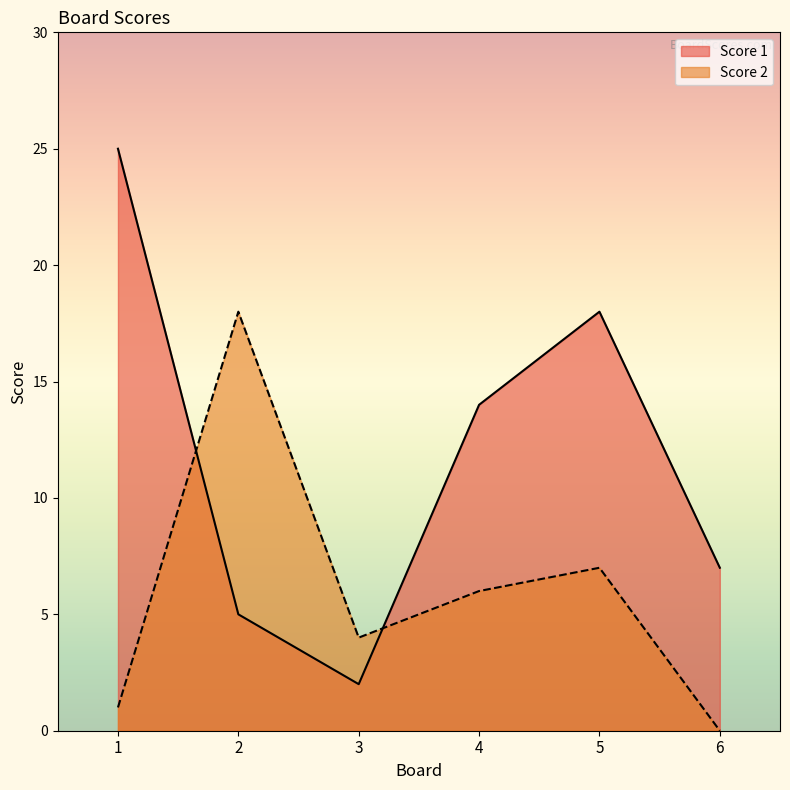

How many intersections are there between Score 2 and Score 1?

2